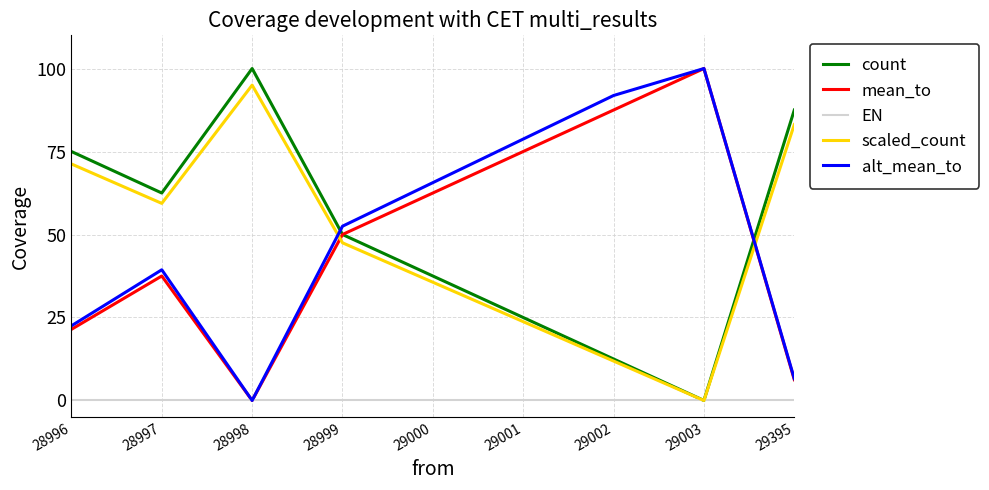

In alt_mean_to, how many points are lower than both neighbors (excluding endpoints)?

1